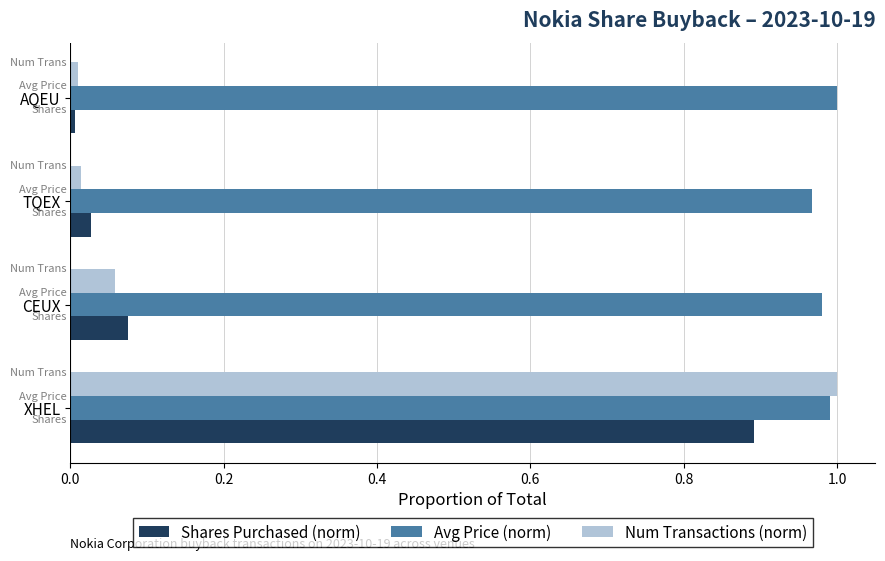

Between XHEL and TQEX, which series saw the biggest shift?

Num Transactions (norm)